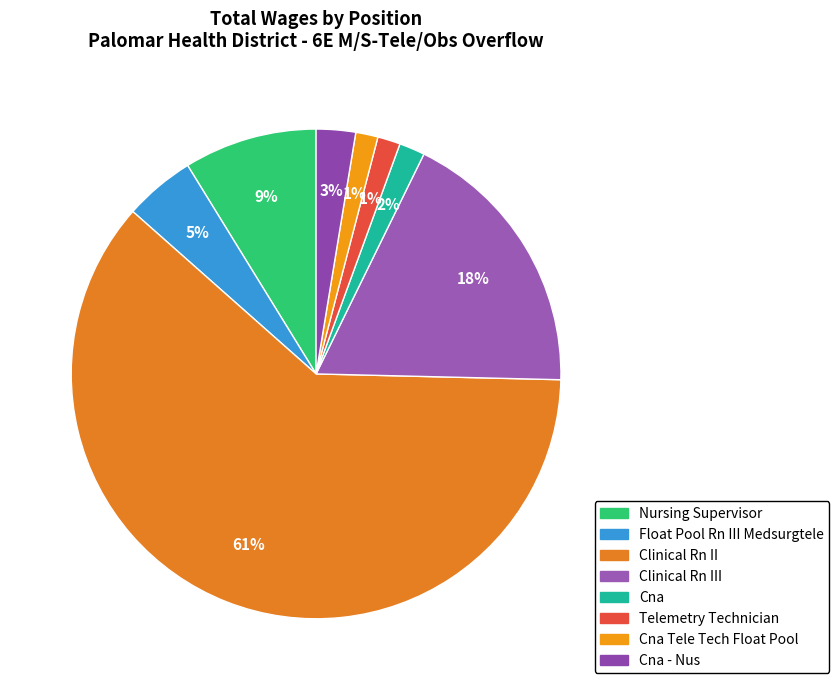

What is the change in value from Float Pool Rn III Medsurgtele to Cna - Nus?

-60188